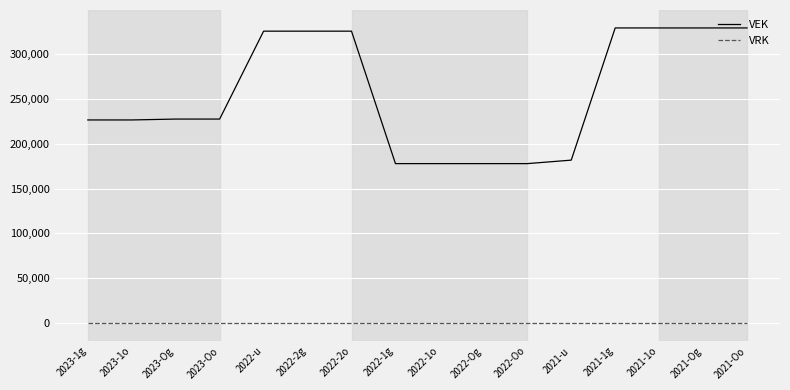

True or false: VRK and VEK cross at least once.

False